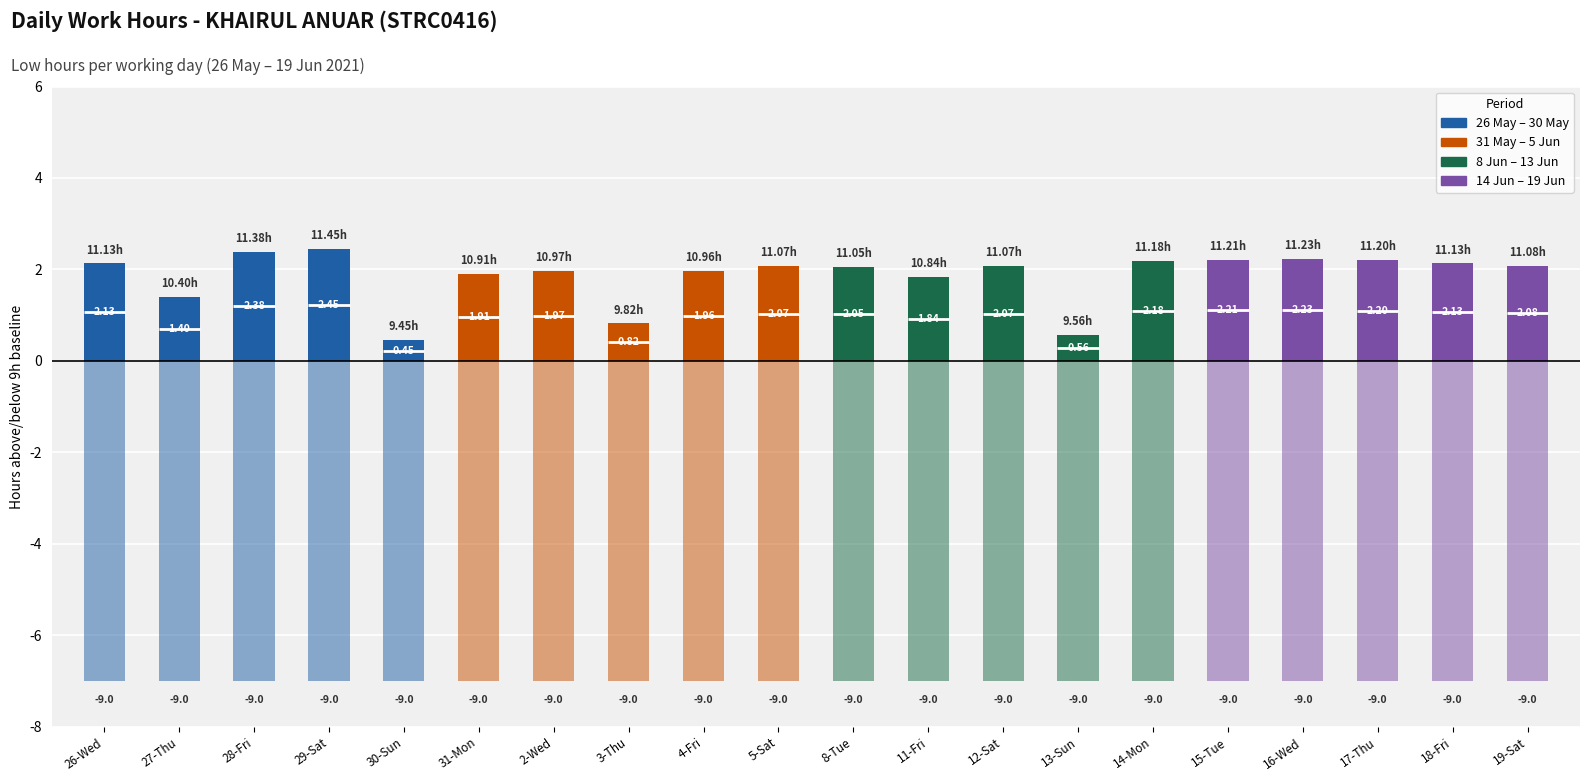

What is the total value across all series at 12-Sat?

11.1